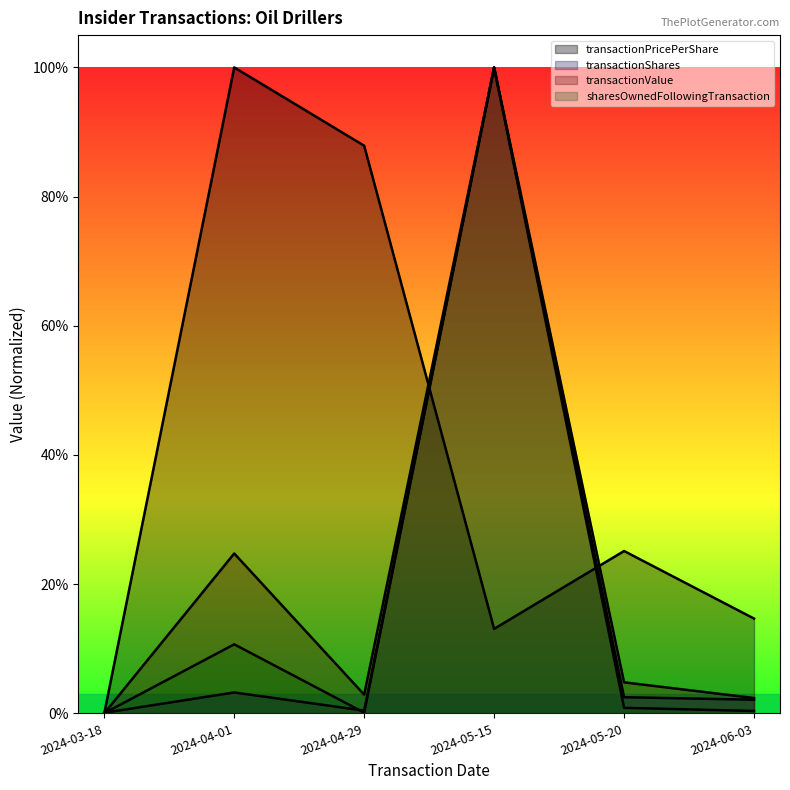

Does the chart display data point markers on the line(s)?

No